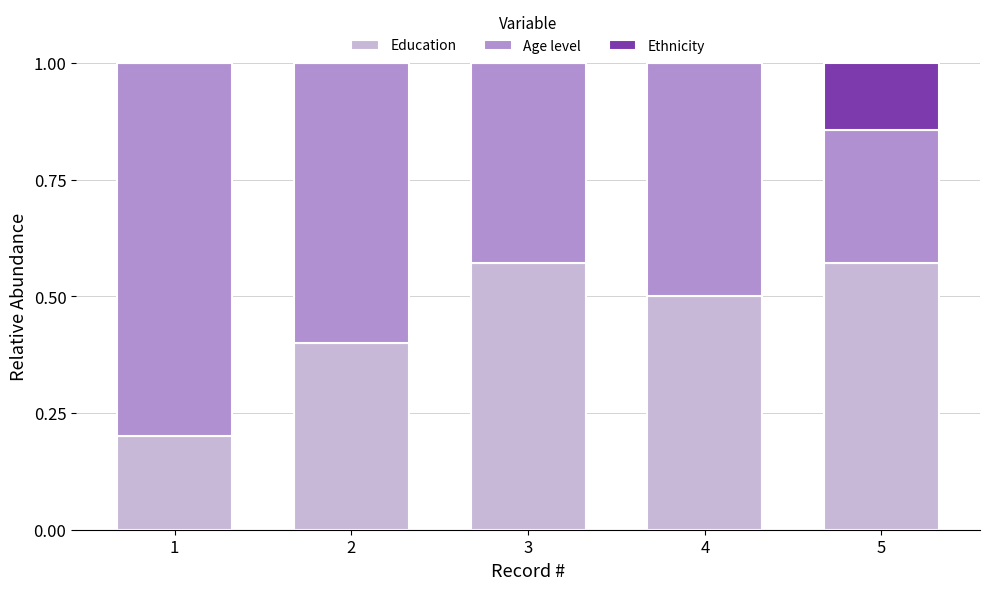

The Education series shows 0.6 at 3. True or false?

True